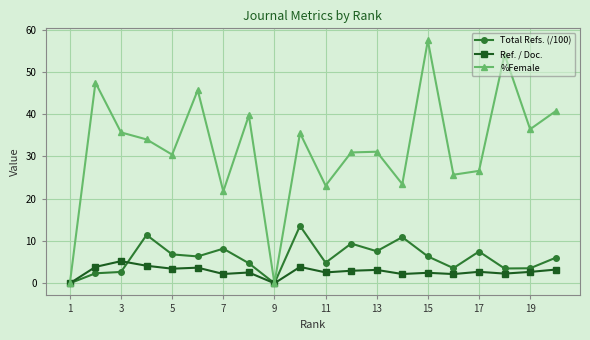

How many interior local valleys does the %Female series have?

7